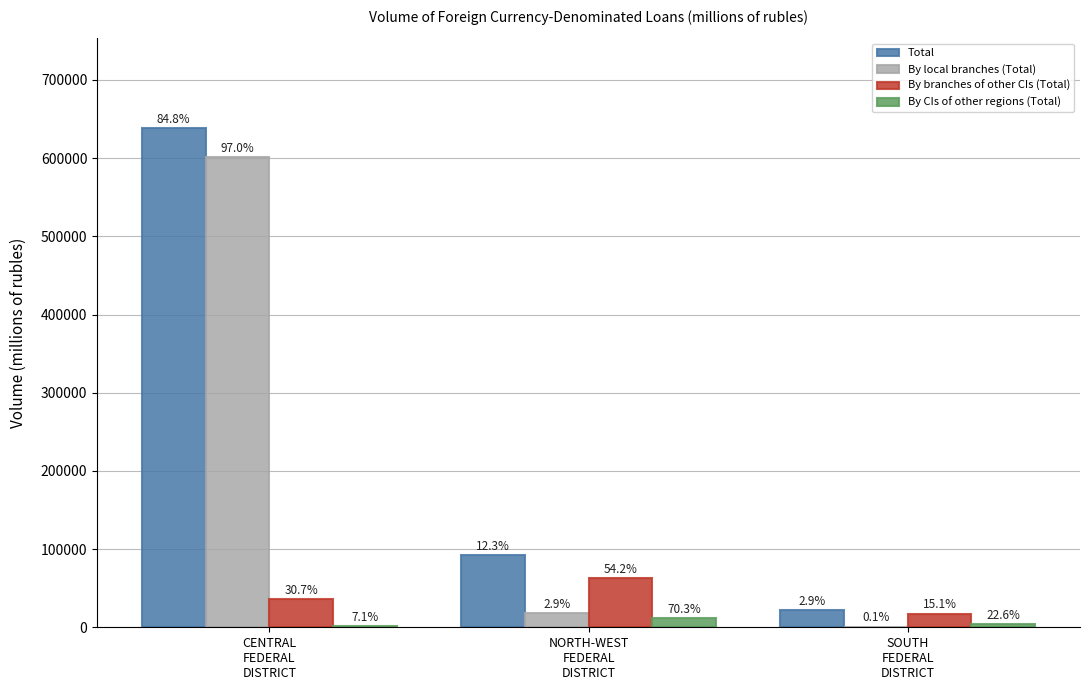

What are all the series names shown in the legend?

Total, By local branches (Total), By branches of other CIs (Total), By CIs of other regions (Total)